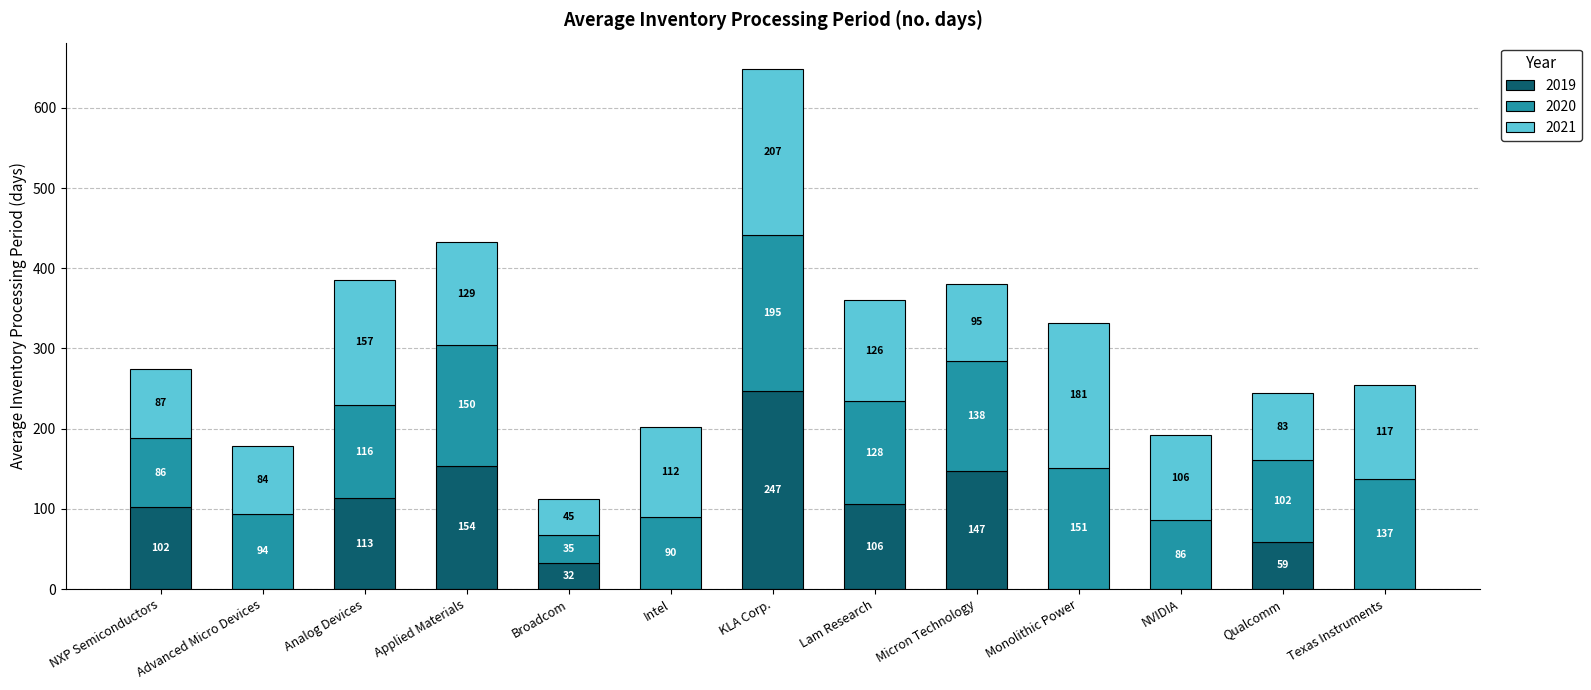

What is the maximum value for 2019?

247